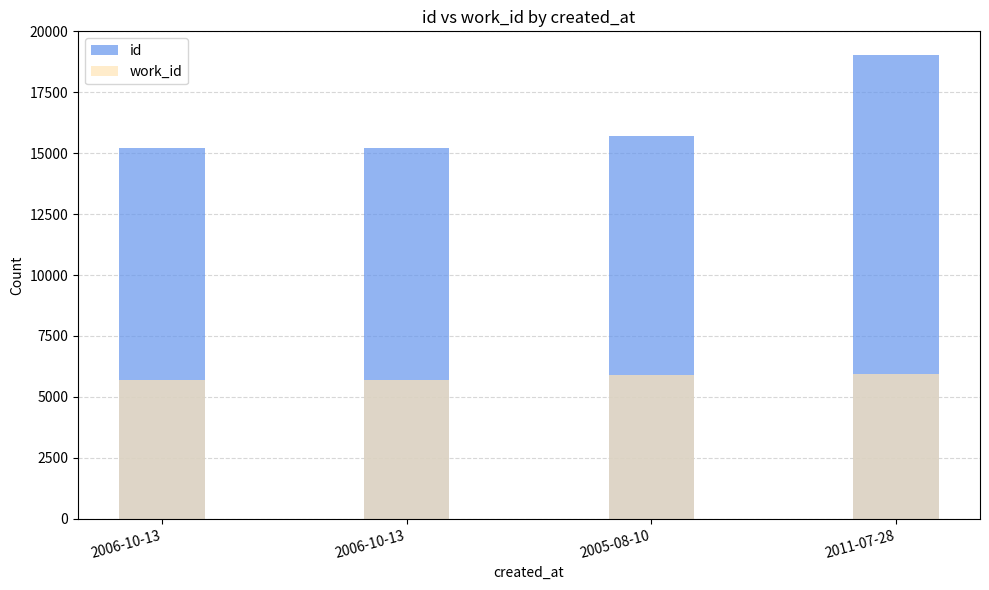

Reading left to right, extract all data points from this chart.

id: 15217	15219	15685	19048
work_id: 5705	5705	5913	5936